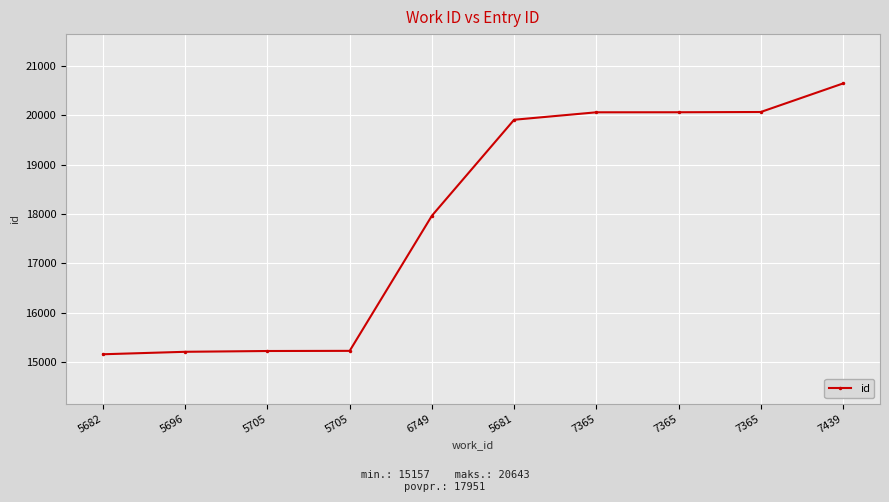

How many distinct data groups are displayed?

1